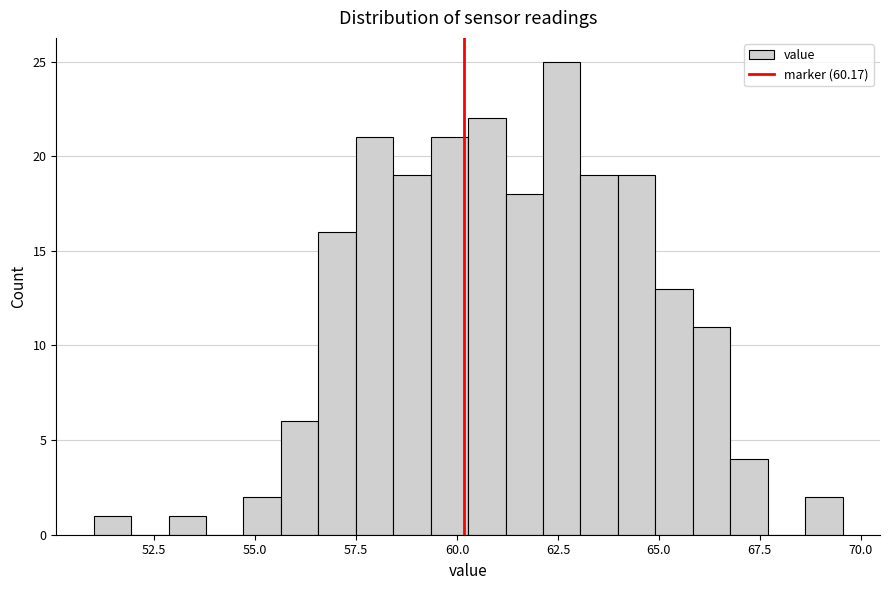

Read against the x-axis, roughly where is the centre of the tallest bar?

62.5